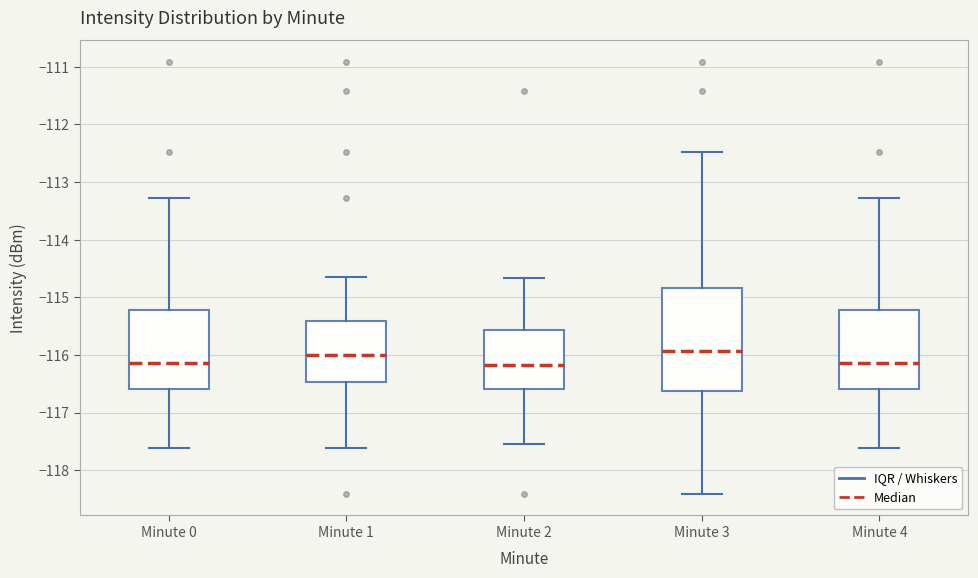

Where is the lower edge of the box for Minute 2 on the y-axis? The values are not printed on the chart, so give them approximately, as read against the axis.

-116.6